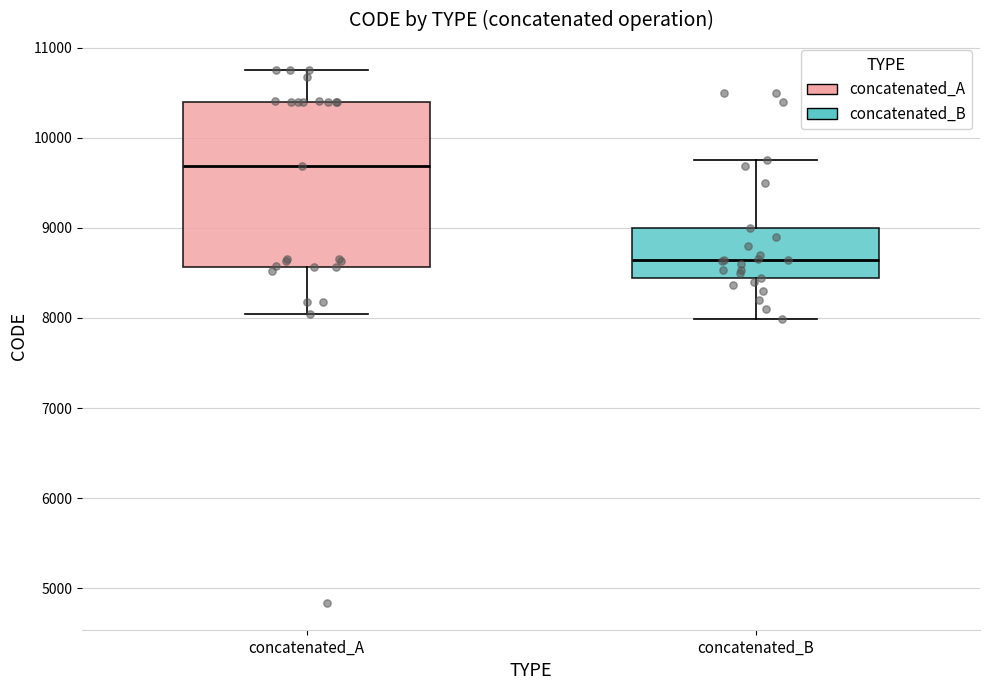

Comparing the boxes themselves (not the whiskers), which one is the tallest?

concatenated_A